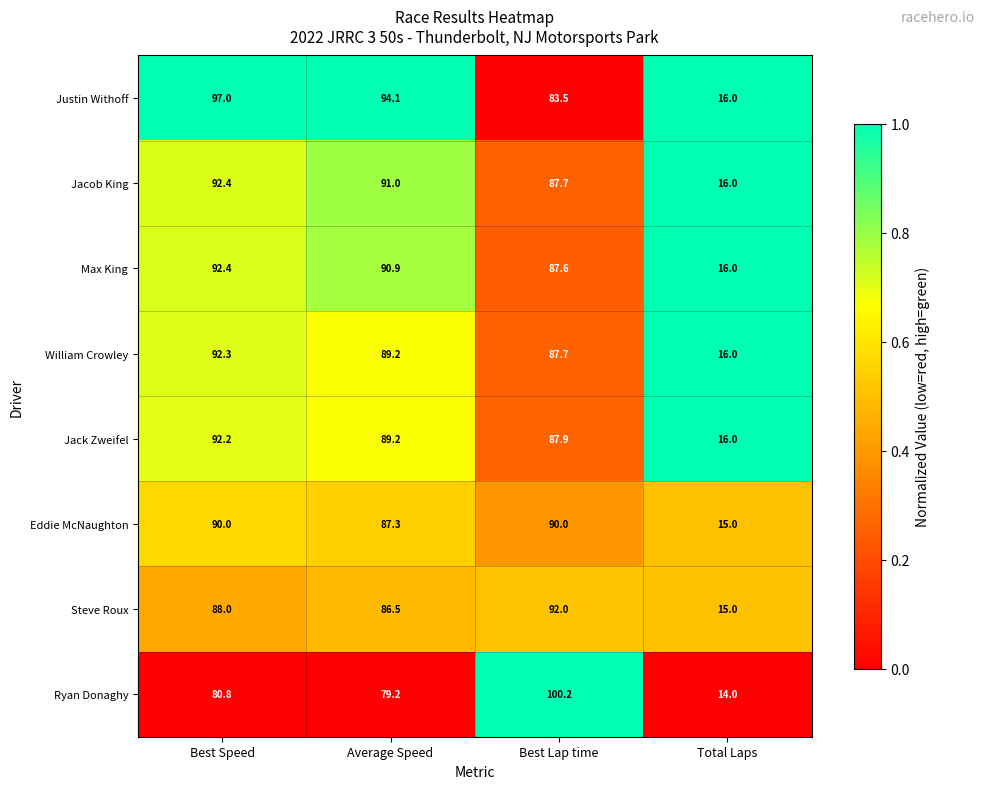

Count the number of data series in this chart.

8